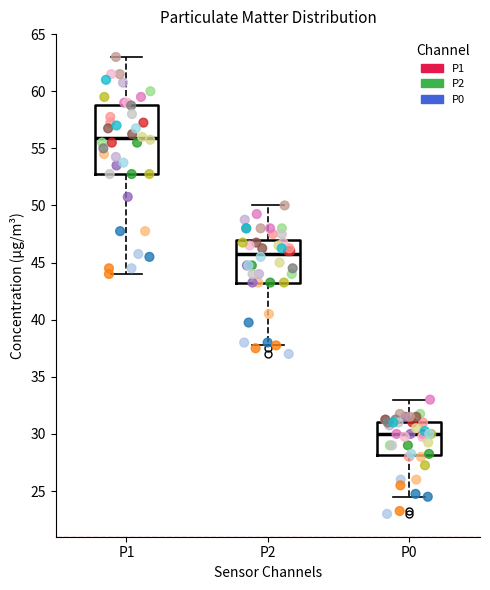

Reading left to right, transcribe this box plot: for each box, give where its median line is, the range the box spans, and where its two whiskers end, as read against the y-axis. The values are not printed on the chart, so give them approximately, as read against the axis.

P1: median 56.0, box 53.0 to 59.0, whiskers 44.0 to 63.0
P2: median 46.0, box 43.5 to 47.0, whiskers 38.0 to 50.0
P0: median 30.0, box 28.0 to 31.0, whiskers 24.5 to 33.0